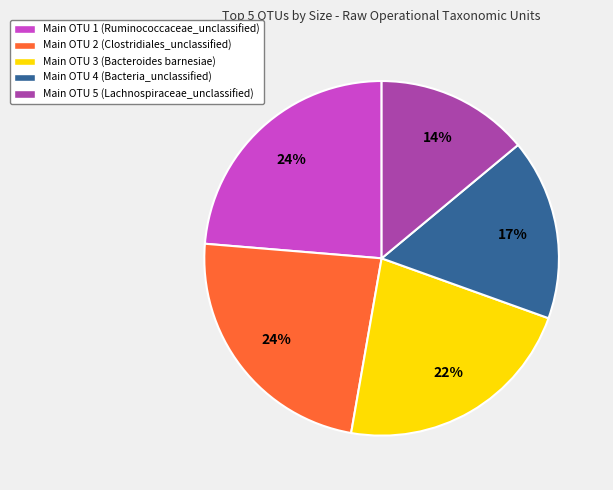

Is it true that Main OTU 4 (Bacteria_unclassified) is 17% of the pie?

True